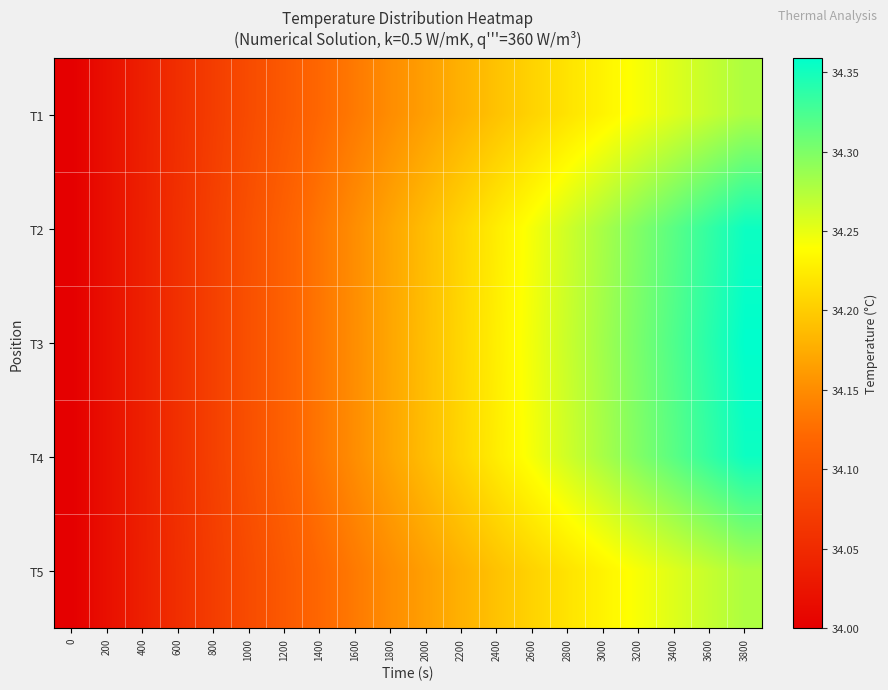

Reading left to right, extract all data points from this chart.

T1: 0=34.0	200=34.0	400=34.0	600=34.1	800=34.1	1000=34.1	1200=34.1	1400=34.1	1600=34.1	1800=34.2	2000=34.2	2200=34.2	2400=34.2	2600=34.2	2800=34.2	3000=34.2	3200=34.2	3400=34.3	3600=34.3	3800=34.3
T2: 0=34.0	200=34.0	400=34.0	600=34.1	800=34.1	1000=34.1	1200=34.1	1400=34.1	1600=34.2	1800=34.2	2000=34.2	2200=34.2	2400=34.2	2600=34.2	2800=34.3	3000=34.3	3200=34.3	3400=34.3	3600=34.3	3800=34.4
T3: 0=34.0	200=34.0	400=34.0	600=34.1	800=34.1	1000=34.1	1200=34.1	1400=34.1	1600=34.2	1800=34.2	2000=34.2	2200=34.2	2400=34.2	2600=34.2	2800=34.3	3000=34.3	3200=34.3	3400=34.3	3600=34.3	3800=34.4
T4: 0=34.0	200=34.0	400=34.0	600=34.1	800=34.1	1000=34.1	1200=34.1	1400=34.1	1600=34.2	1800=34.2	2000=34.2	2200=34.2	2400=34.2	2600=34.2	2800=34.3	3000=34.3	3200=34.3	3400=34.3	3600=34.3	3800=34.4
T5: 0=34.0	200=34.0	400=34.0	600=34.1	800=34.1	1000=34.1	1200=34.1	1400=34.1	1600=34.1	1800=34.2	2000=34.2	2200=34.2	2400=34.2	2600=34.2	2800=34.2	3000=34.2	3200=34.2	3400=34.3	3600=34.3	3800=34.3